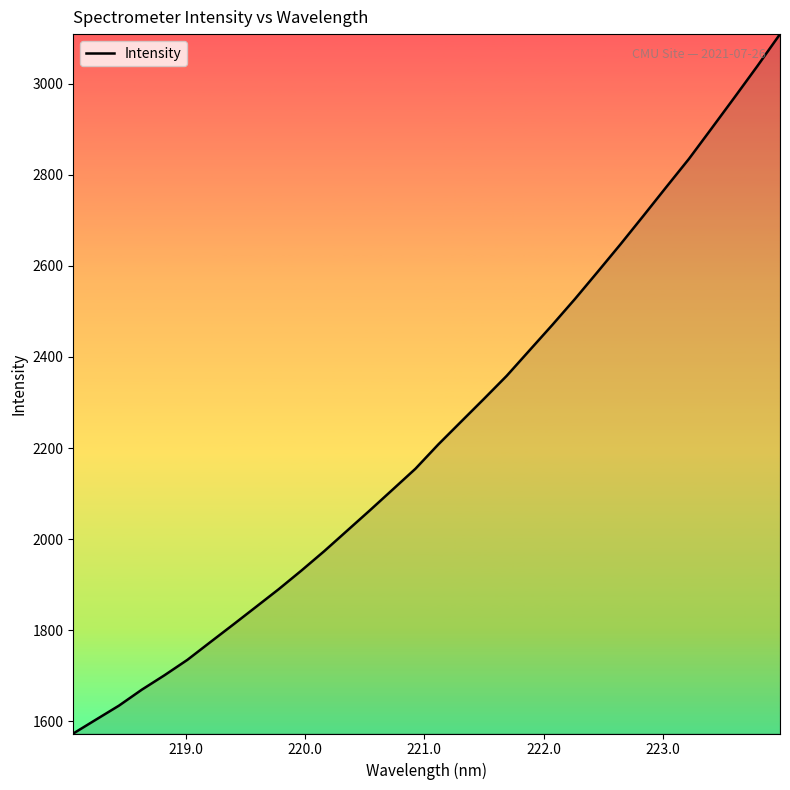

What is the difference between the maximum and minimum values?

1535.6